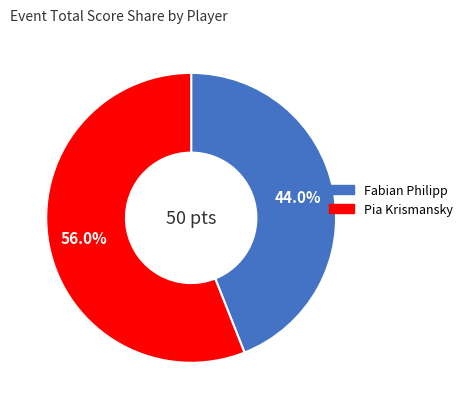

Is there a majority slice in this chart?

Yes